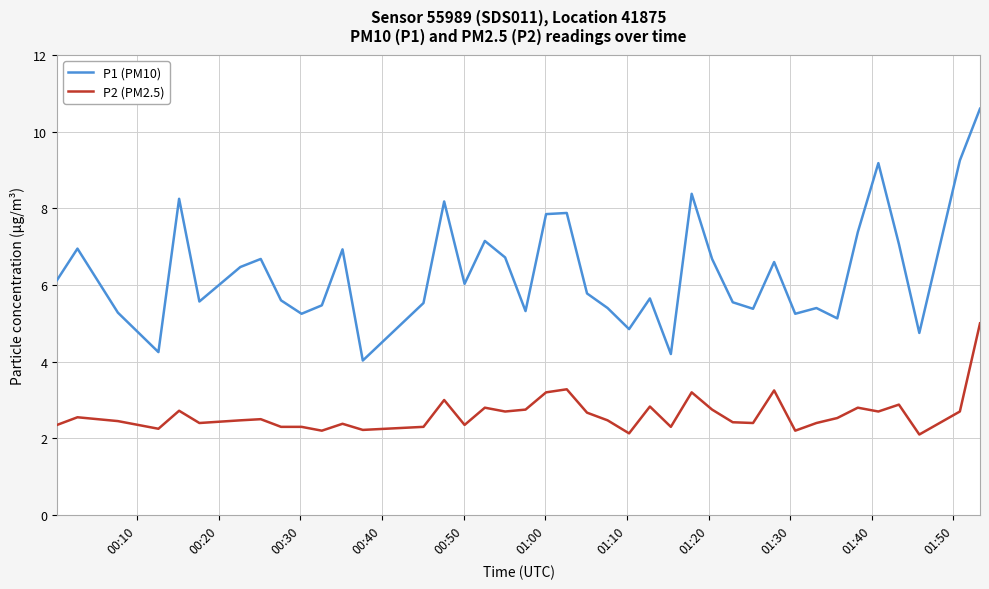

Which series has the largest total across all categories?

P1 (PM10)